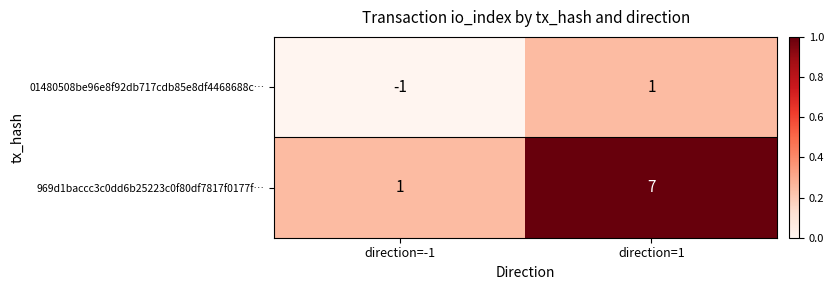

At which label does 969d1baccc3c0dd6b25223c0f80df7817f0177f… reach its peak?

direction=1